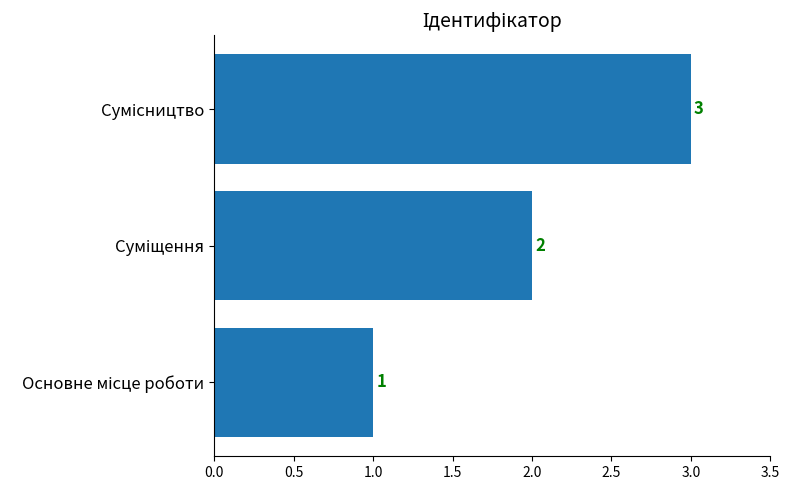

What is the maximum value shown in the chart?

3